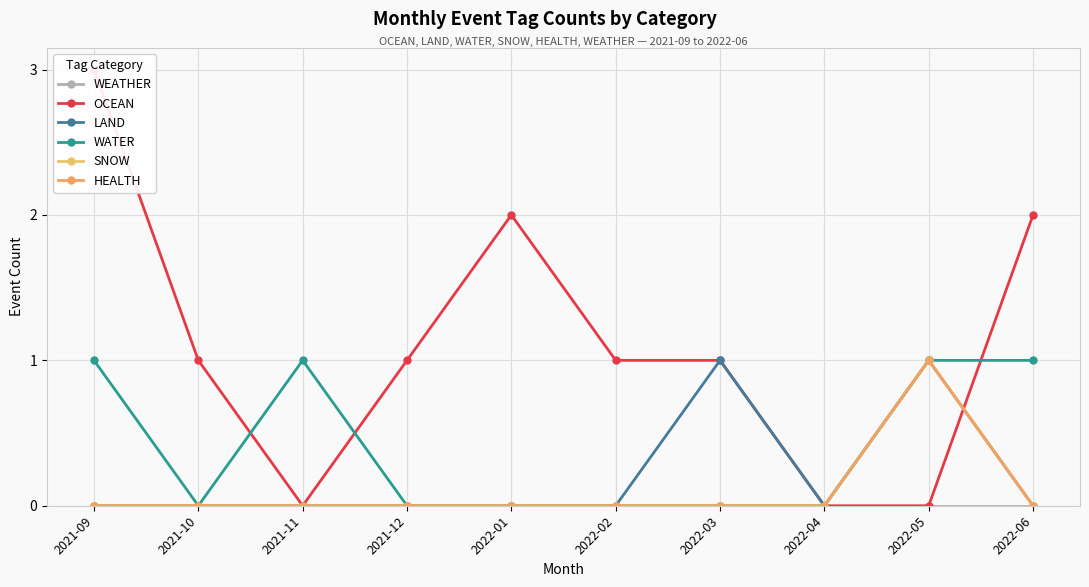

Count the number of data series in this chart.

6